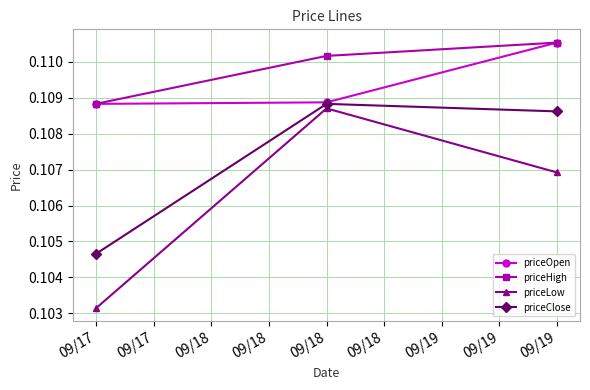

Is it true that priceLow equals 0.0 at 09/19?

False